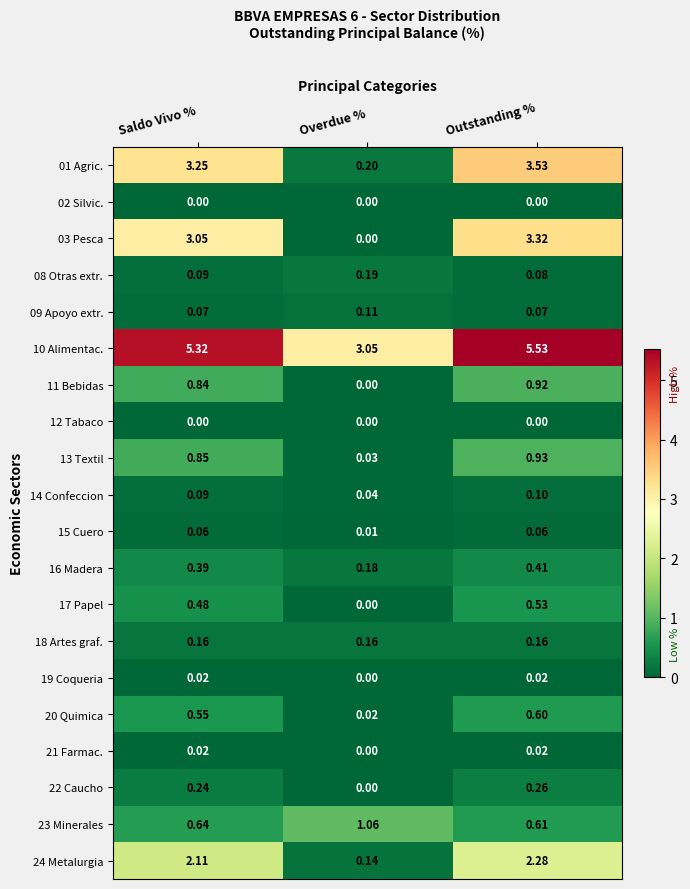

At which label is 14 Confeccion closest to 0?

Overdue %